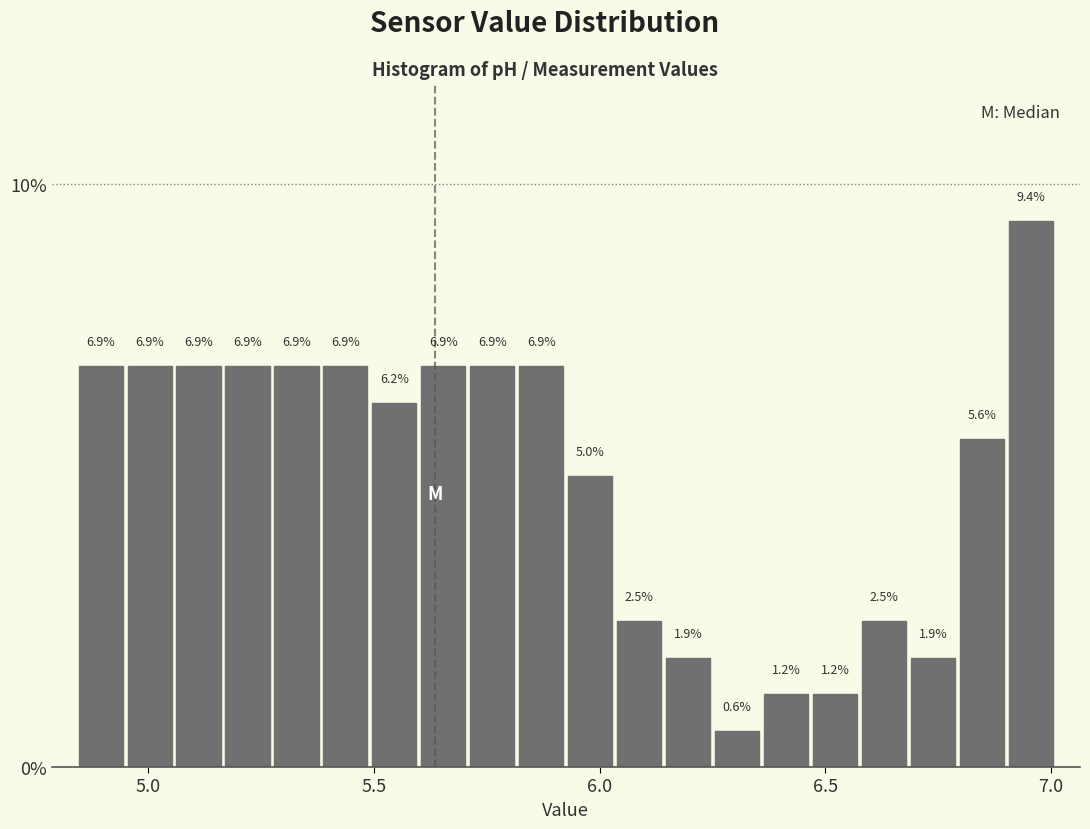

Read against the x-axis, roughly where is the centre of the tallest bar?

6.95